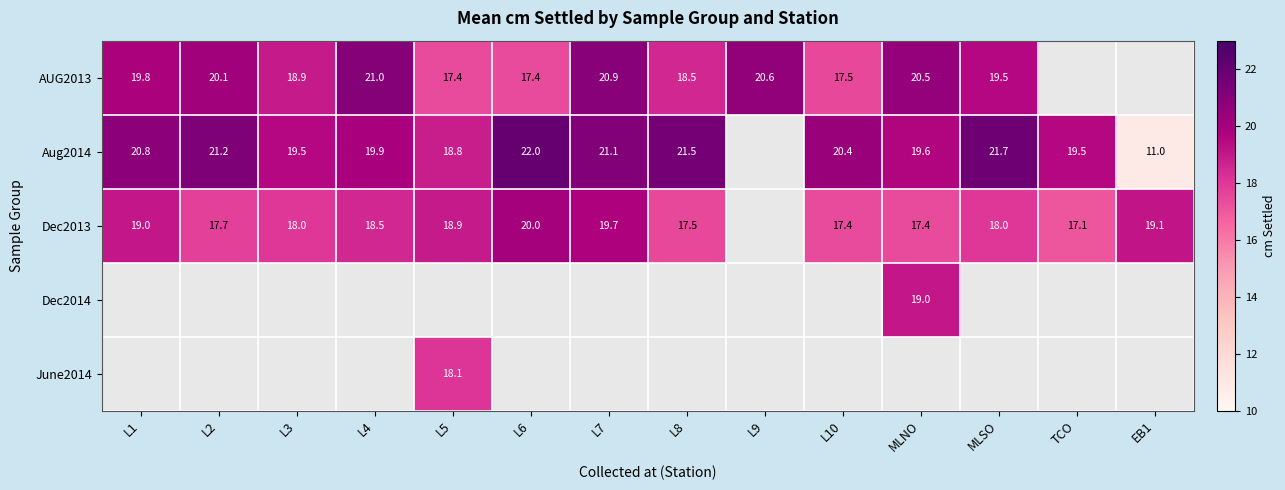

How many series are shown in this chart?

5